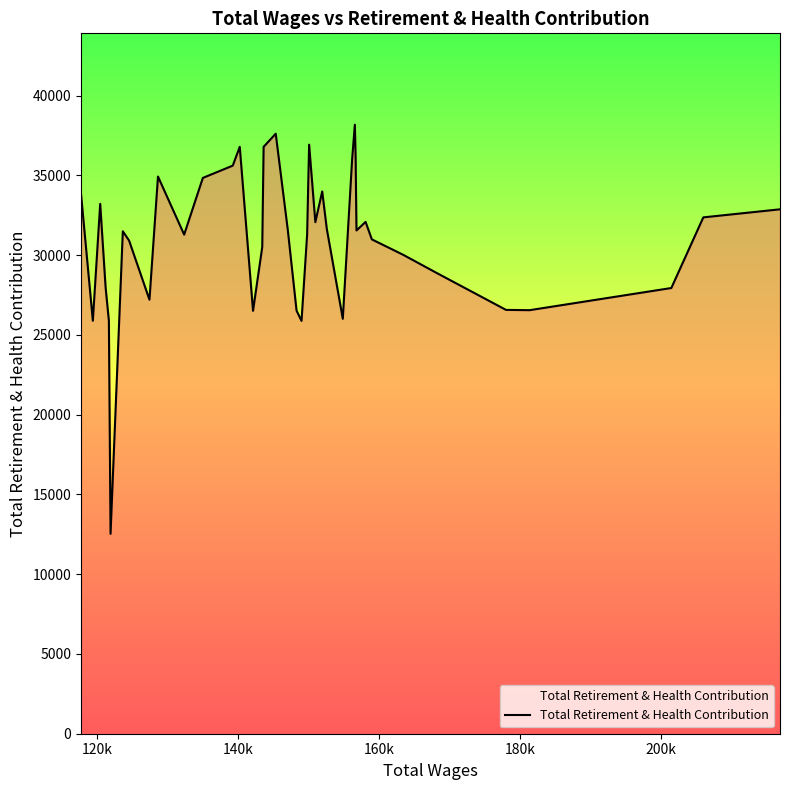

How many interior local valleys (lower than both neighbors) does the data have?

10